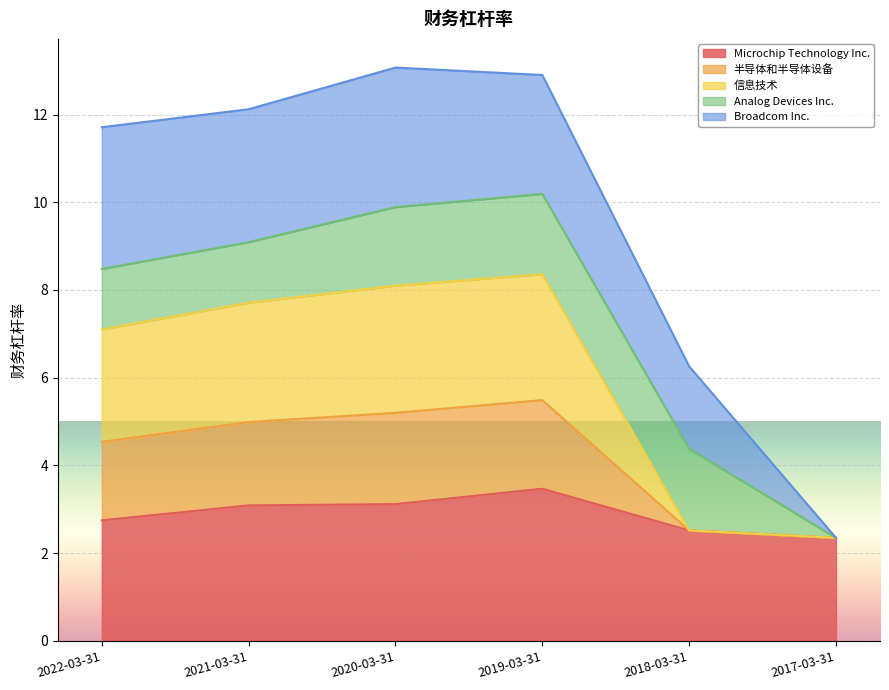

What is the average value of the Microchip Technology Inc. series?

2.9